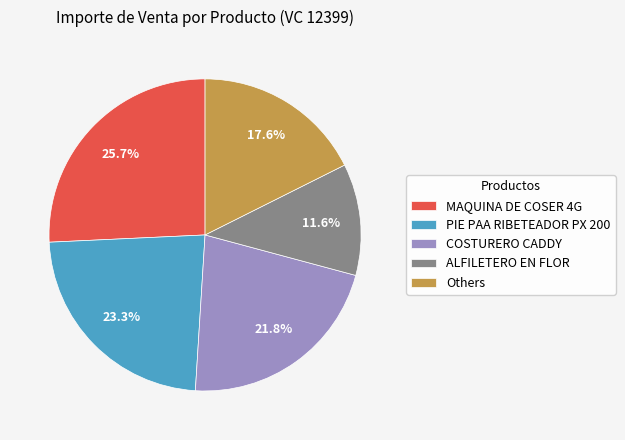

Approximately how many times larger is the value at ALFILETERO EN FLOR compared to COSTURERO CADDY?

0.5